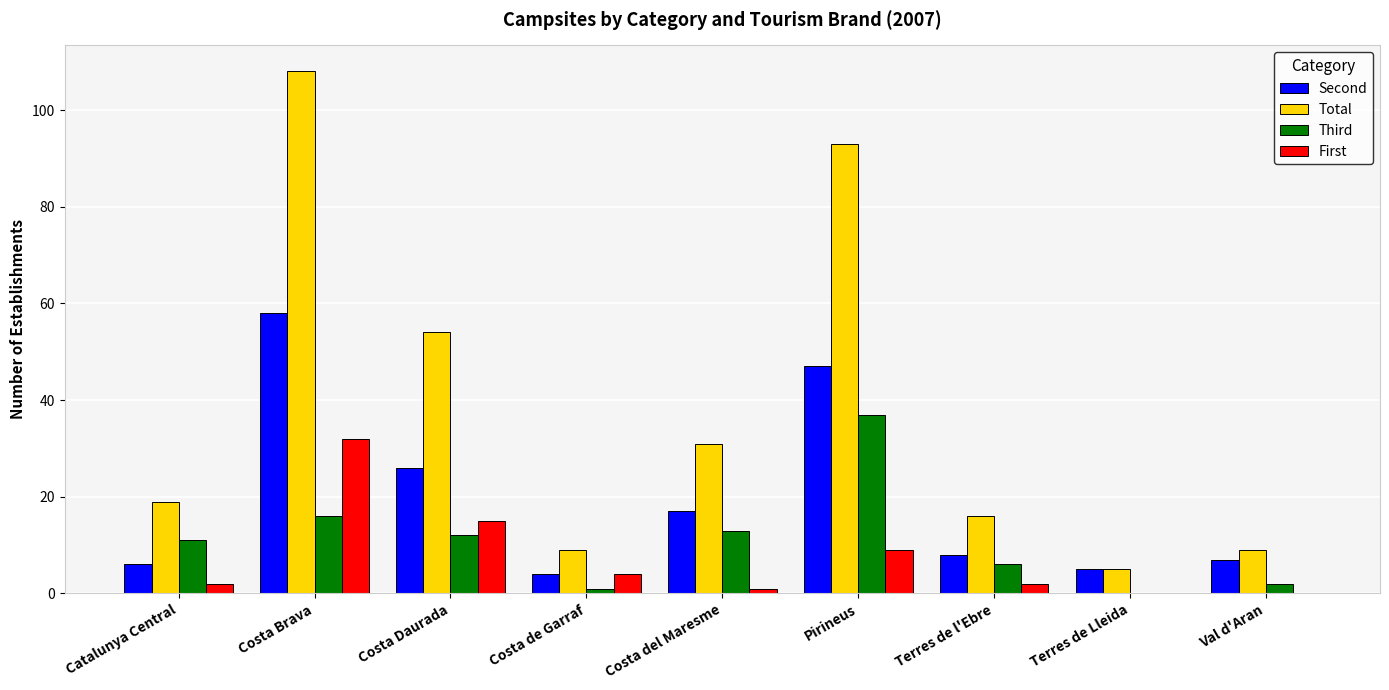

Count the number of data series in this chart.

4